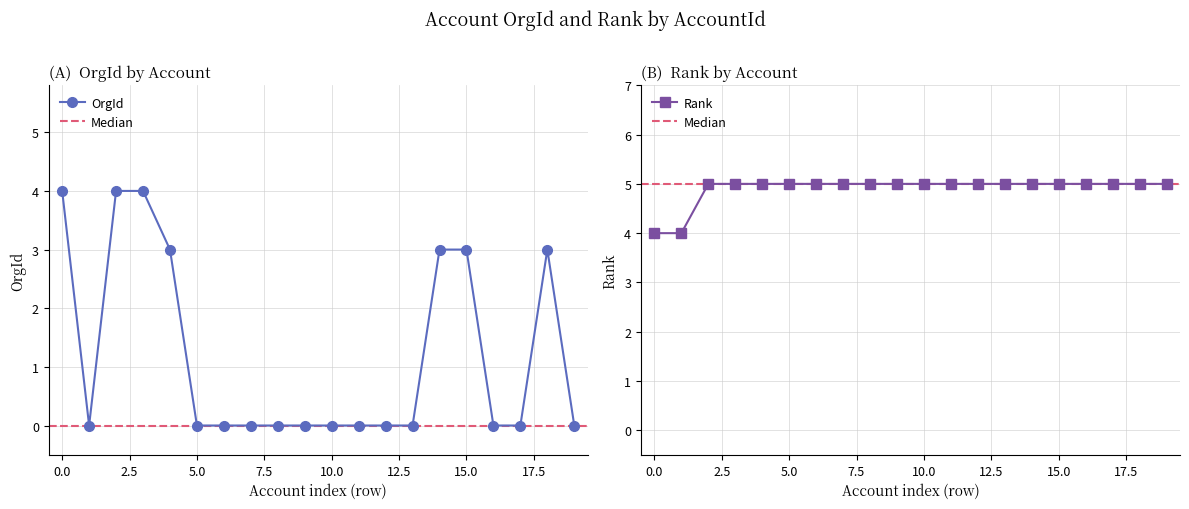

What is the highest value of the OrgId series?

4